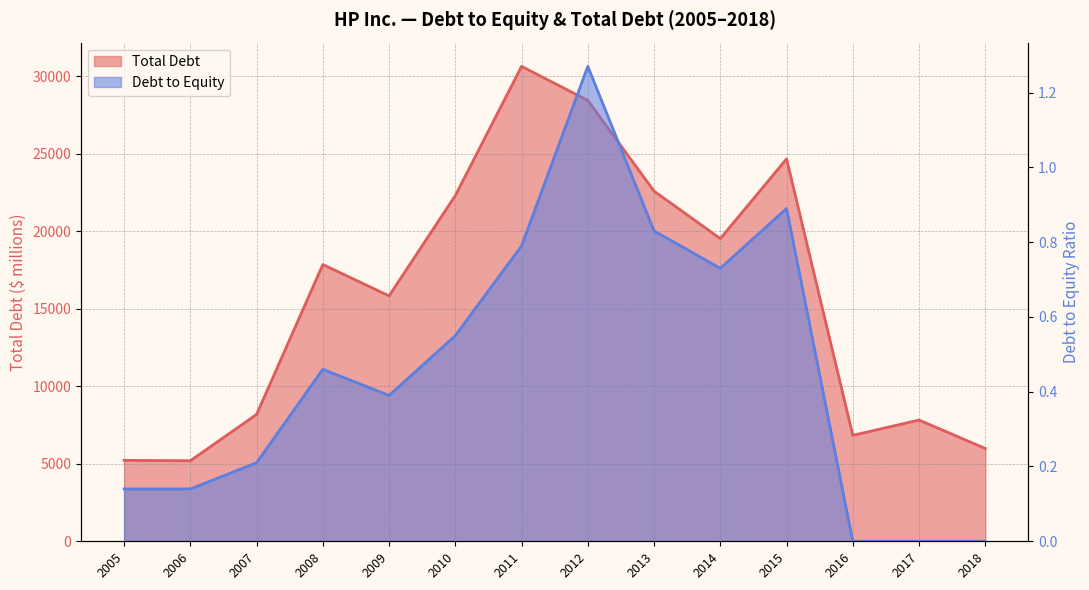

List the series in order of their peak value, highest first.

Total Debt, Debt to Equity